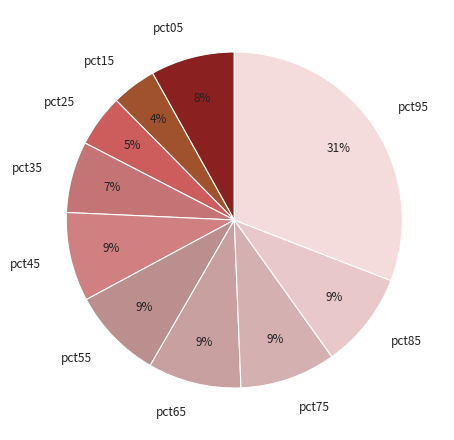

Which category has the biggest portion of the pie?

pct95